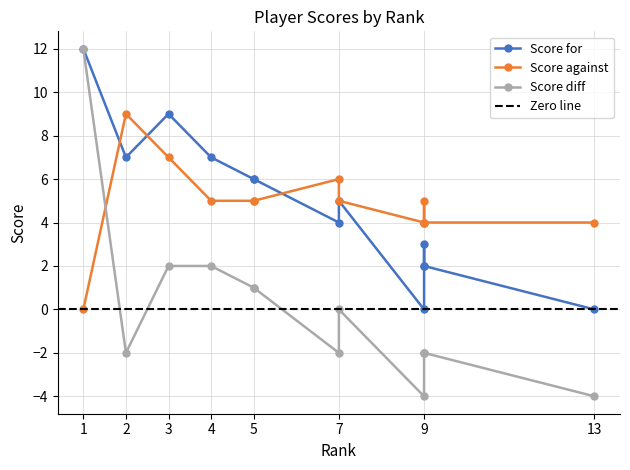

In Score against, how many points are higher than both neighbors (excluding endpoints)?

3